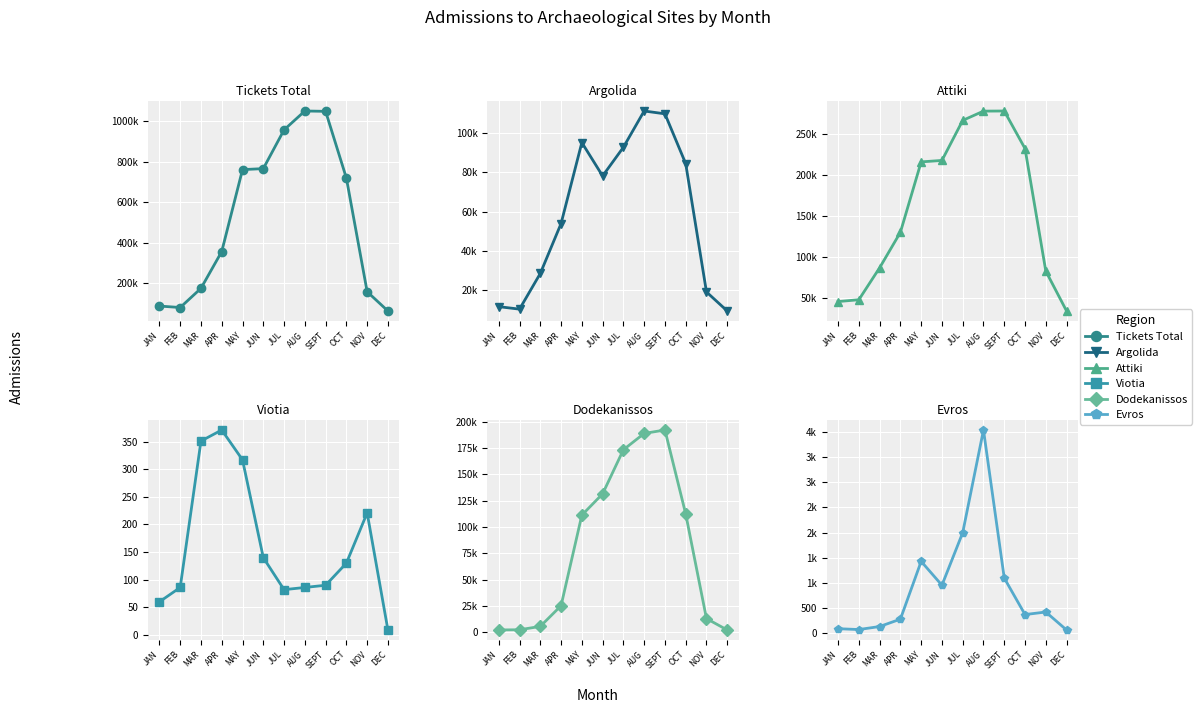

What is the label of the 8th point from the right?

MAY